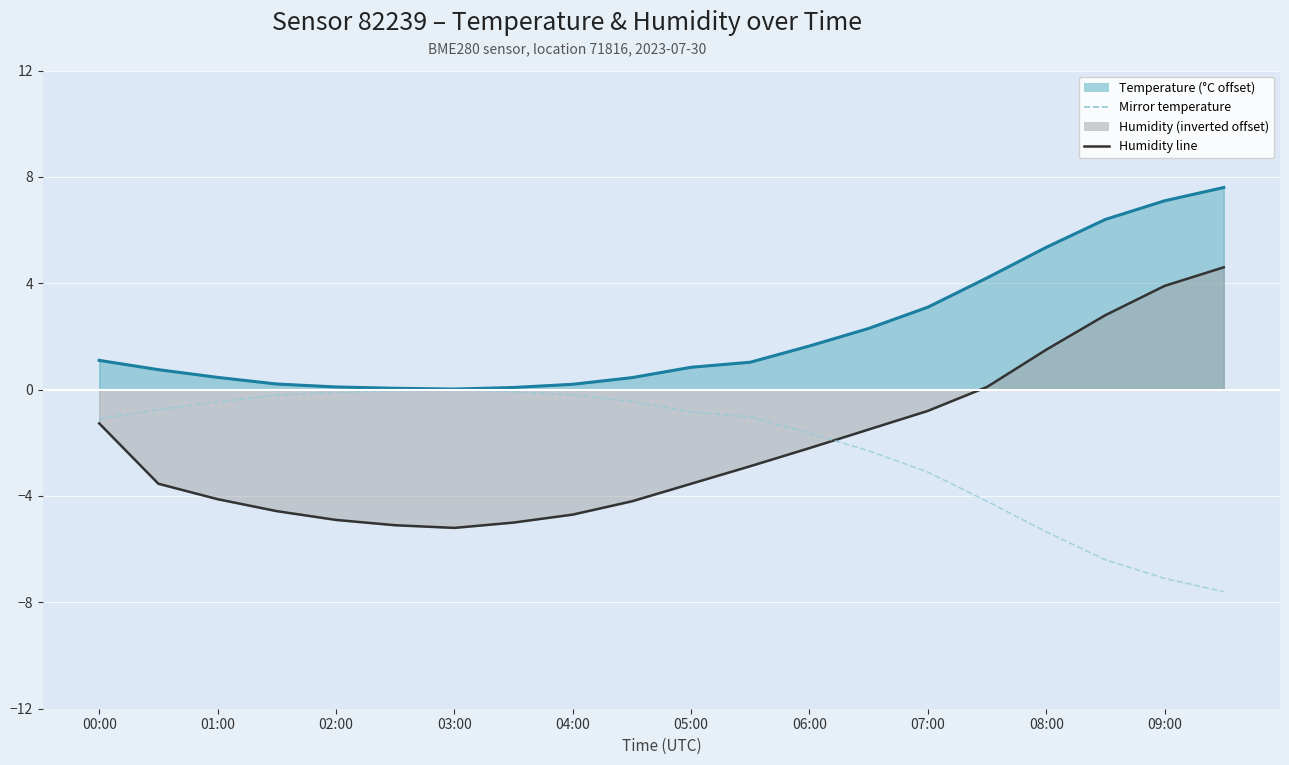

True or false: temperature line and humidity line cross at least once.

False